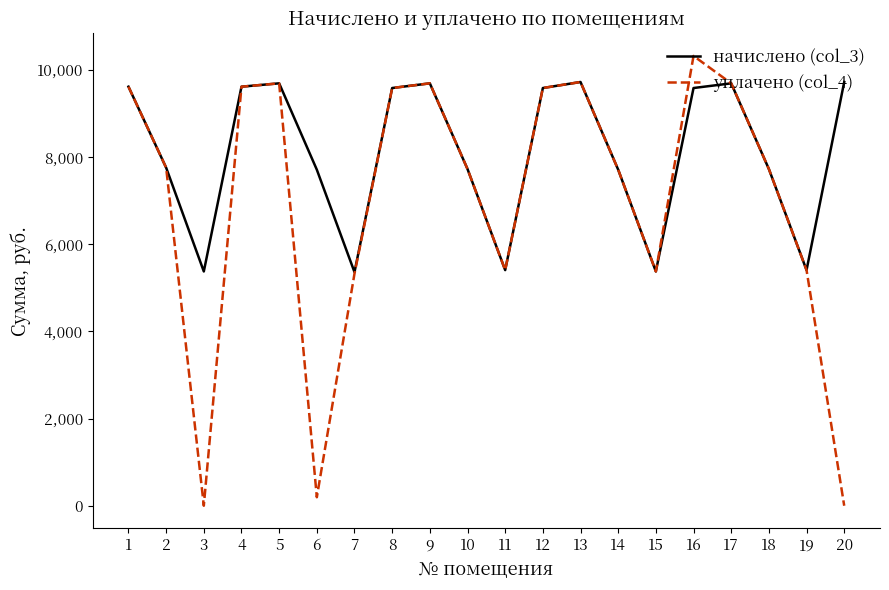

In уплачено (col_4), how many points are lower than both neighbors (excluding endpoints)?

4